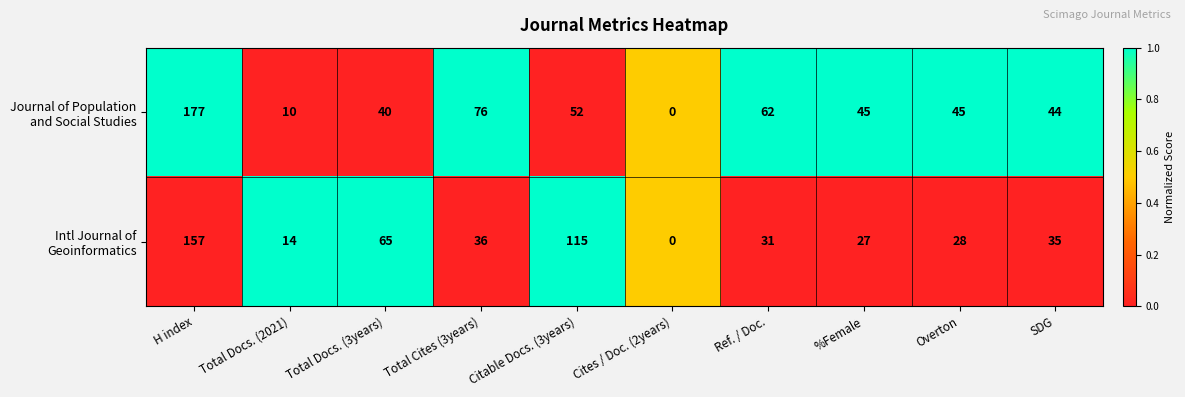

What is the maximum value shown in the chart?

177